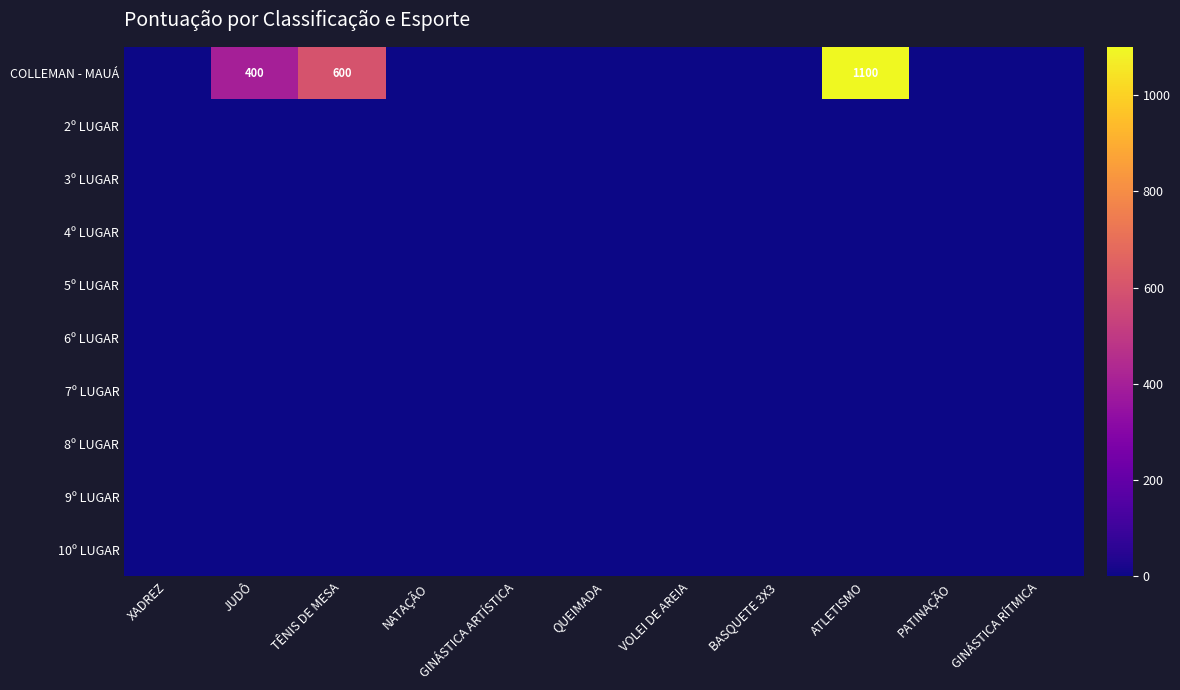

Is the value of 3º LUGAR at ATLETISMO greater than the value of 5º LUGAR at XADREZ?

No